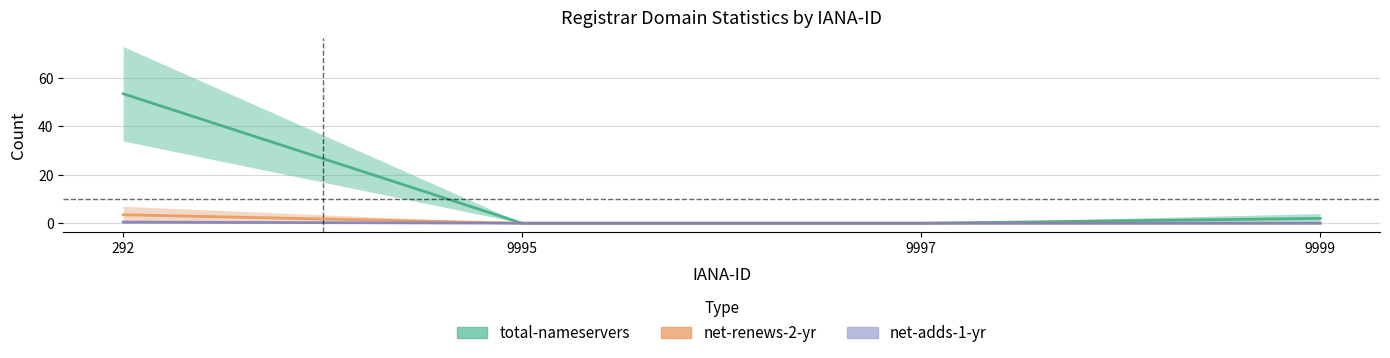

True or false: total-nameservers and net-adds-2-yr cross at least once.

False